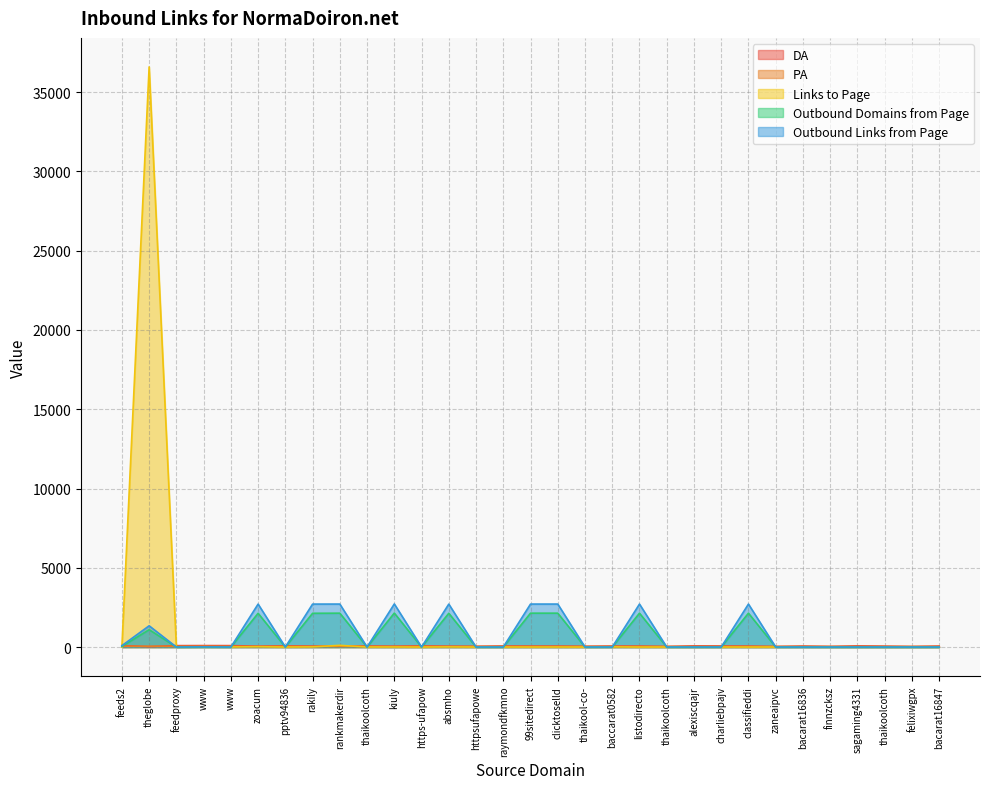

What position from the left is absmho.com?

13